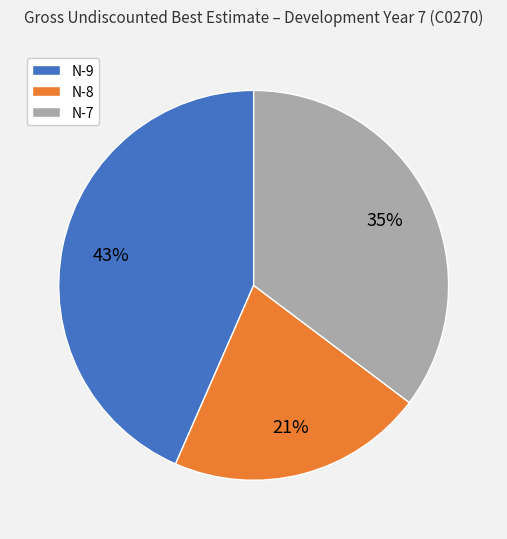

Which slice is the largest?

N-9